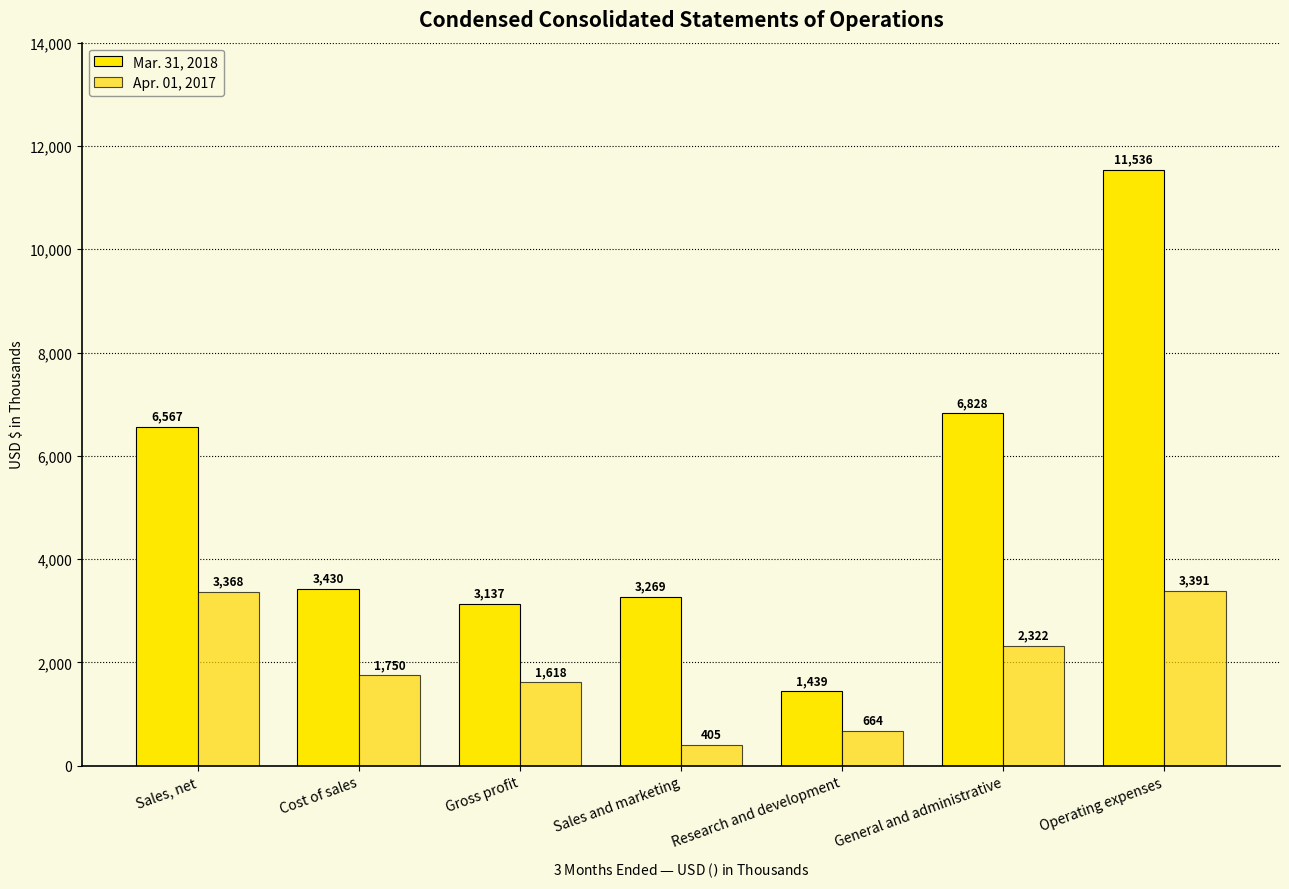

What is the greatest value displayed?

11536